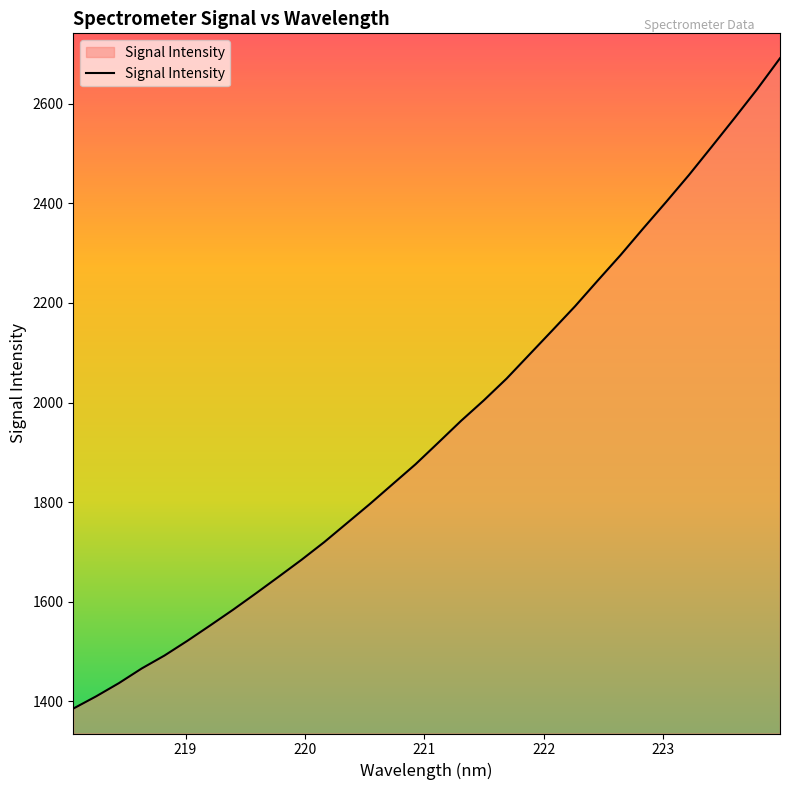

What is the difference between the maximum and minimum values?

1305.6